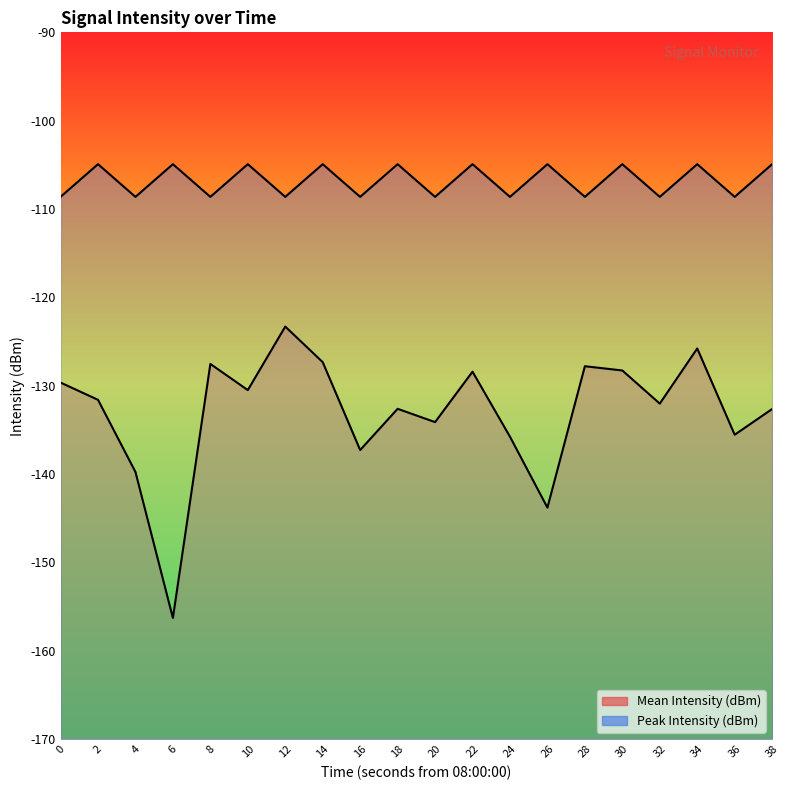

Where is the first local minimum for Peak Intensity (dBm)?

4